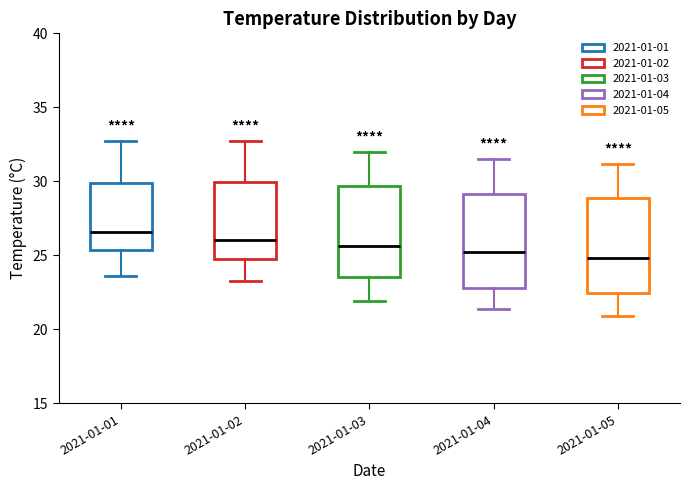

Where does the lower whisker of the box for 2021-01-02 end on the y-axis? The values are not printed on the chart, so give them approximately, as read against the axis.

23.5